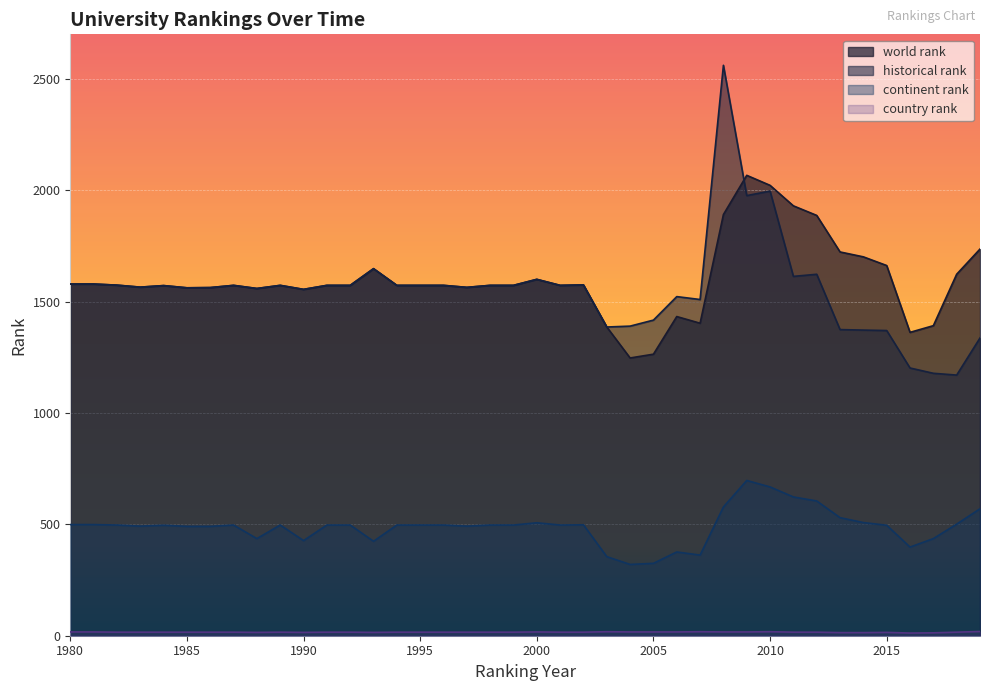

How many series are shown in this chart?

4